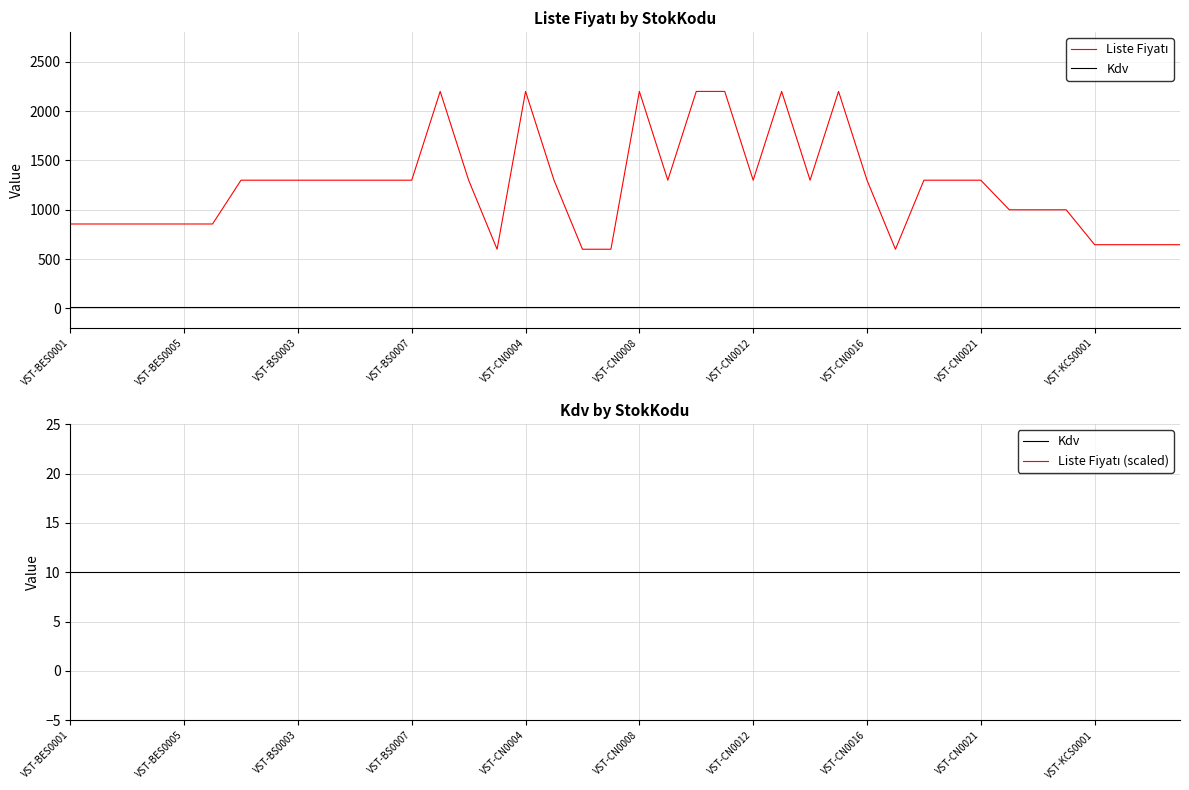

What is the value of the Liste Fiyatı (scaled) point at the 12th from the left?

129.9